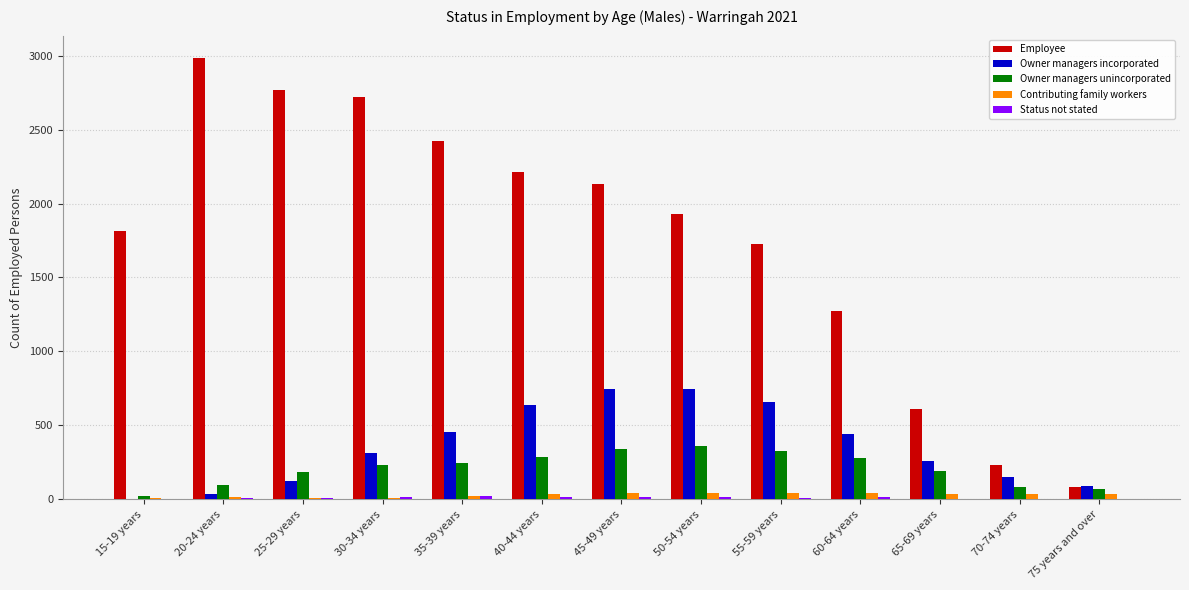

What is the sum of all Owner managers unincorporated values?

2721